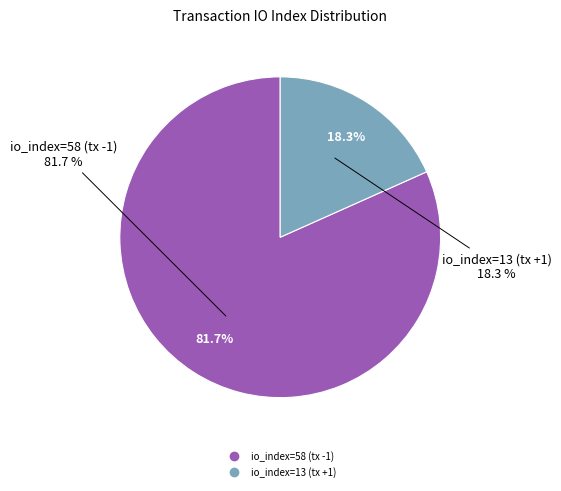

What percentage is NOT represented by io_index=58 (tx -1)?

18.3%